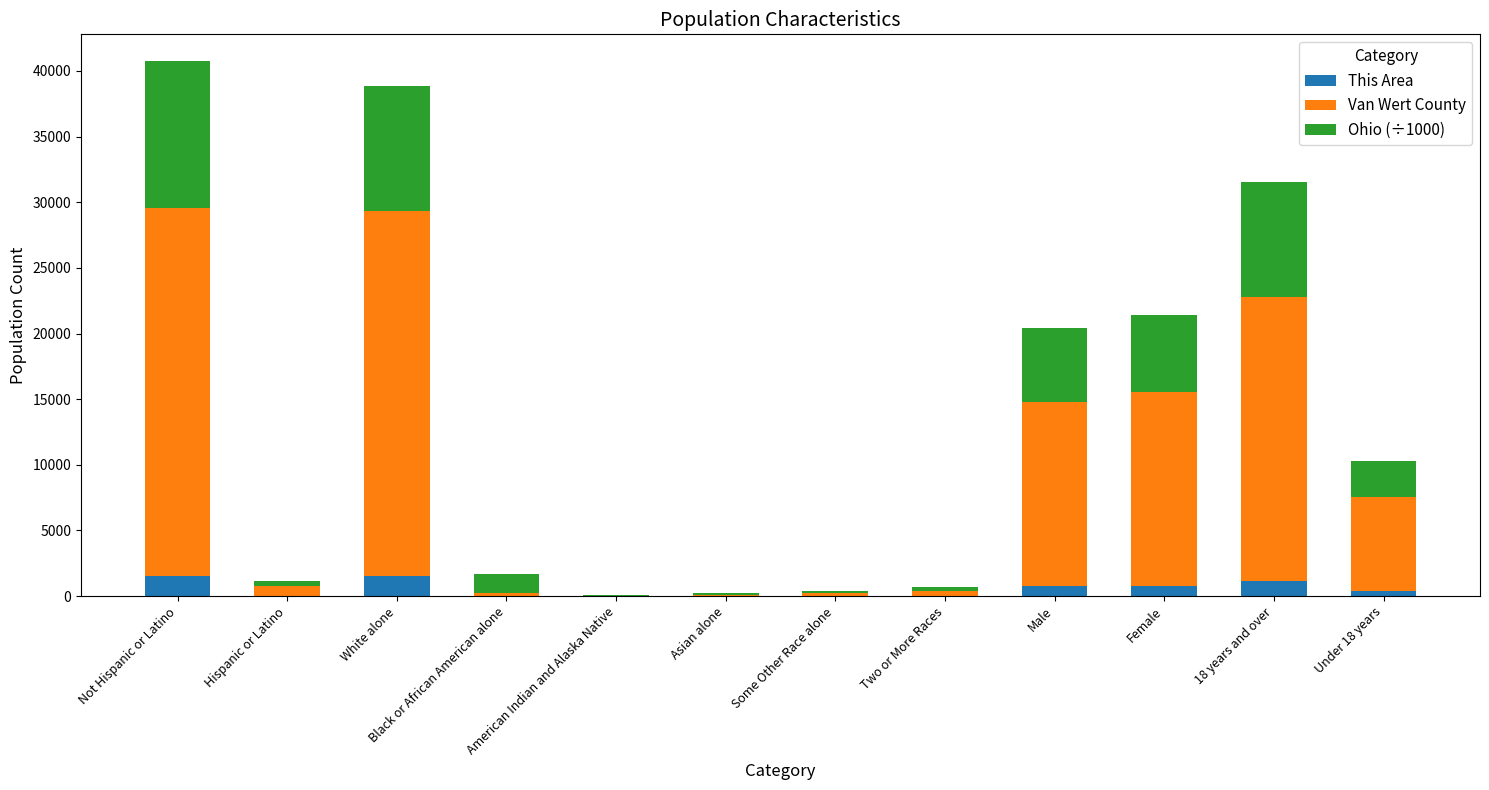

What is the maximum value for This Area?

1563.0